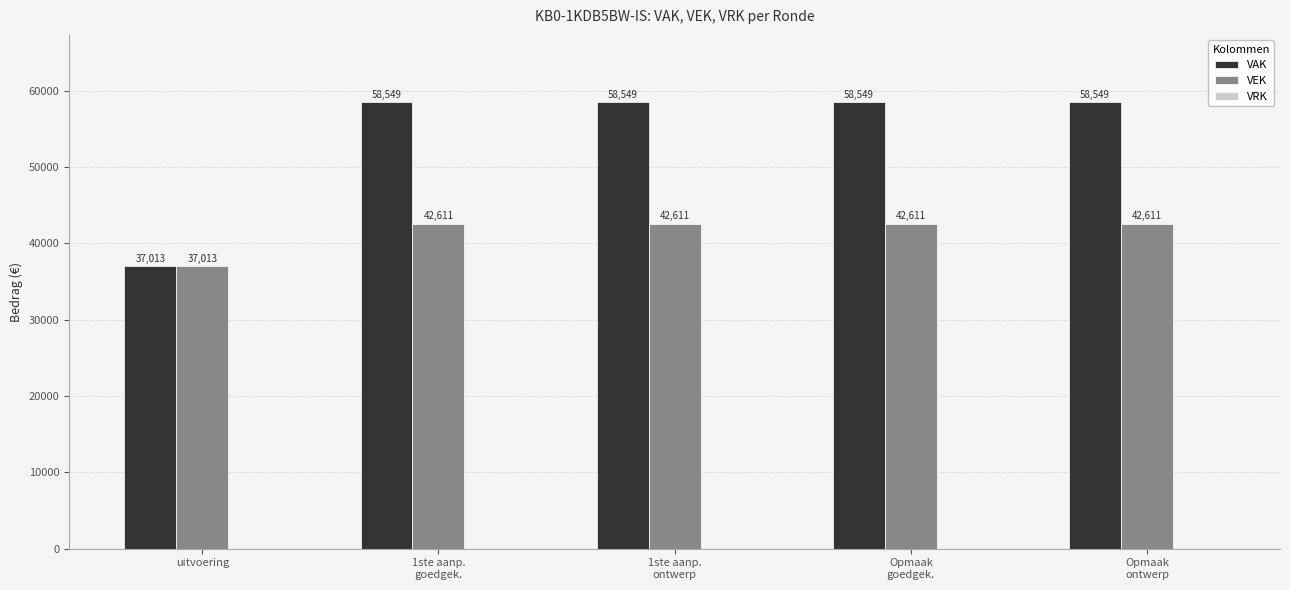

Is the value of VAK at 1ste aanp.
goedgek. greater than the value of VEK at Opmaak
goedgek.?

Yes